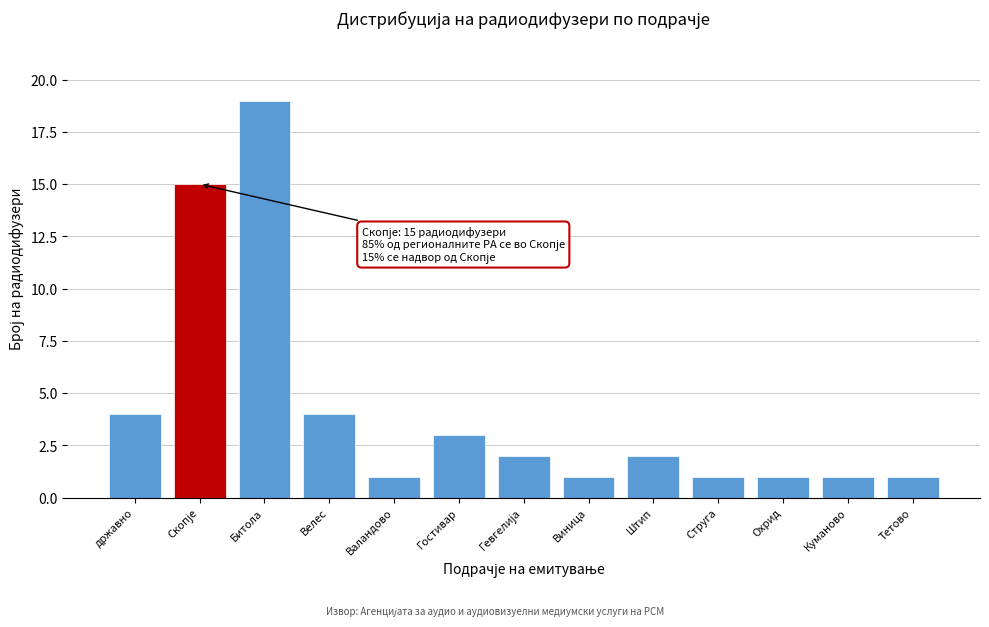

Reading right to left, transcribe all the data shown in this chart.

1	1	1	1	2	1	2	3	1	4	19	15	4